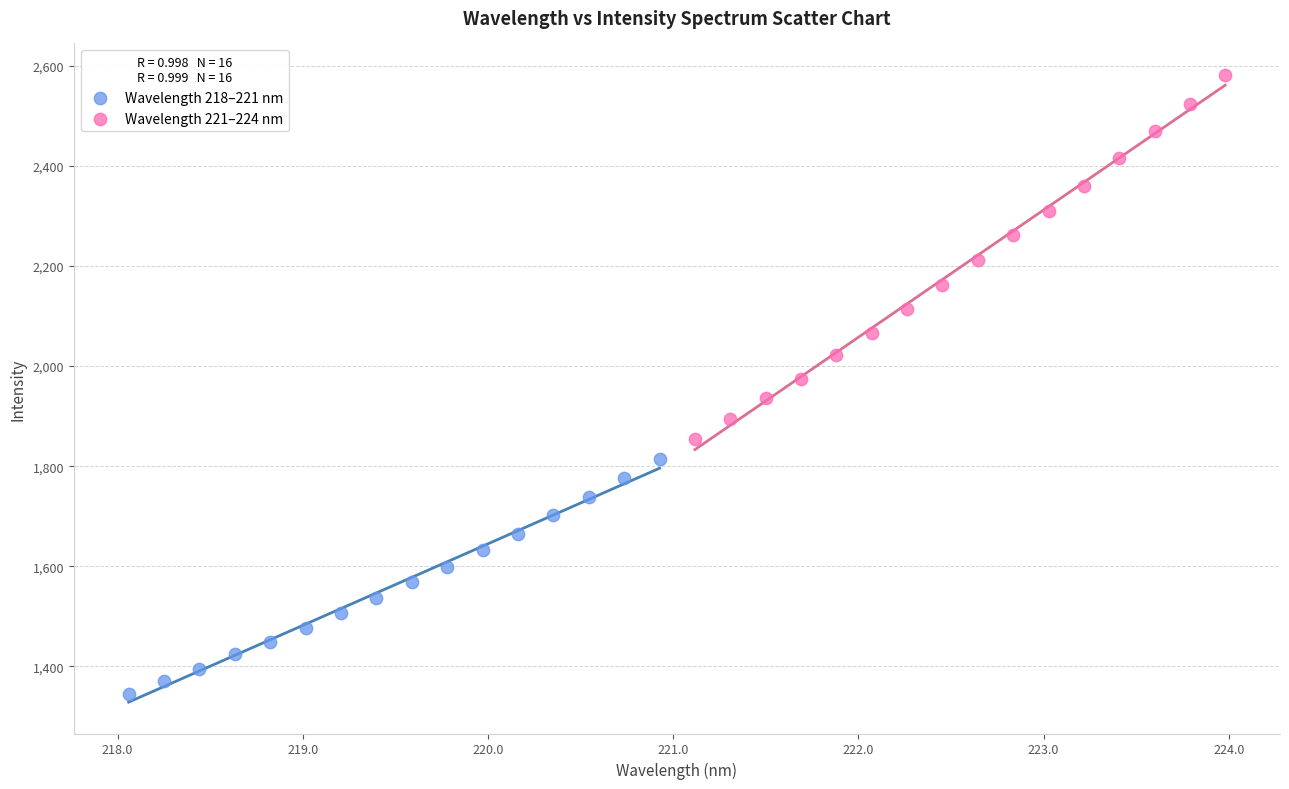

Which series reaches the maximum Y coordinate?

Wavelength 221–224 nm